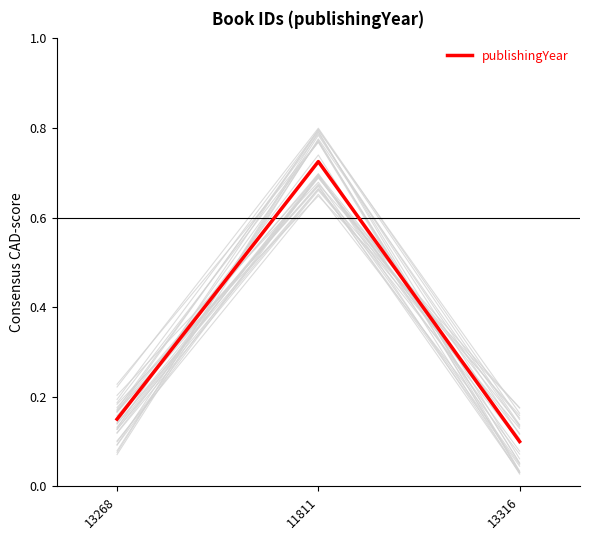

Read the value at 13268.

0.1